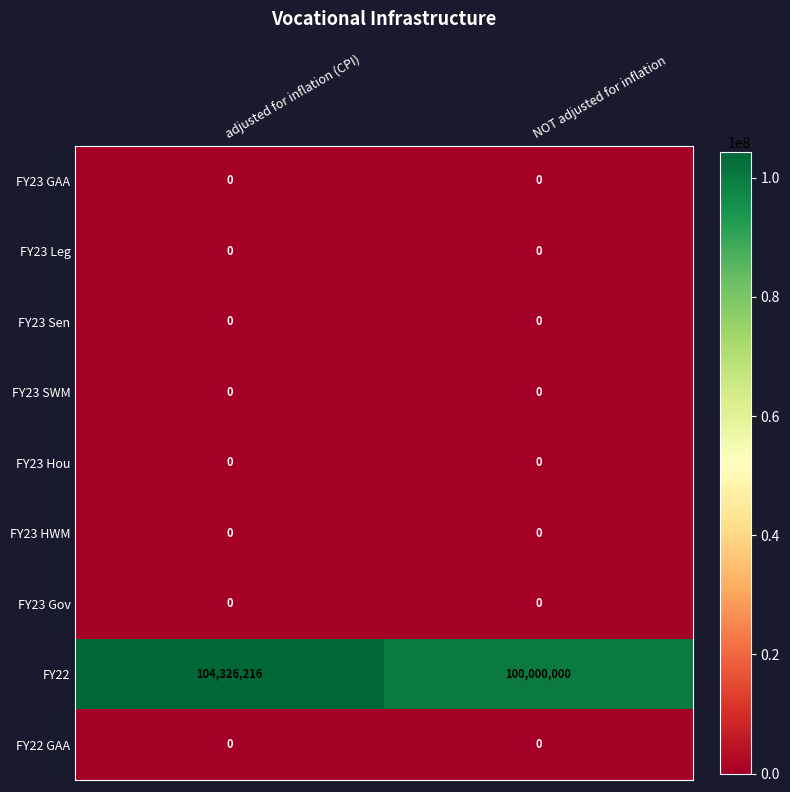

What is the greatest value displayed?

104326216